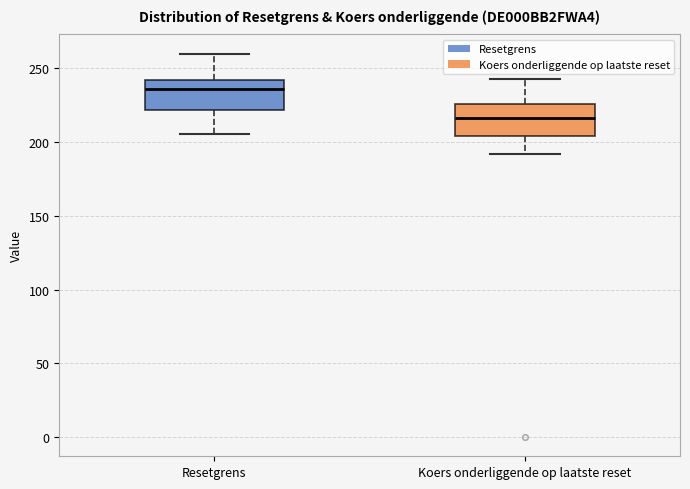

Reading left to right, read every box against the y-axis: the position of its median line, the range the box covers, and the ends of its whiskers. The values are not printed on the chart, so give them approximately, as read against the axis.

Resetgrens: median 235, box 220 to 240, whiskers 205 to 260
Koers onderliggende op laatste reset: median 215, box 205 to 225, whiskers 190 to 245